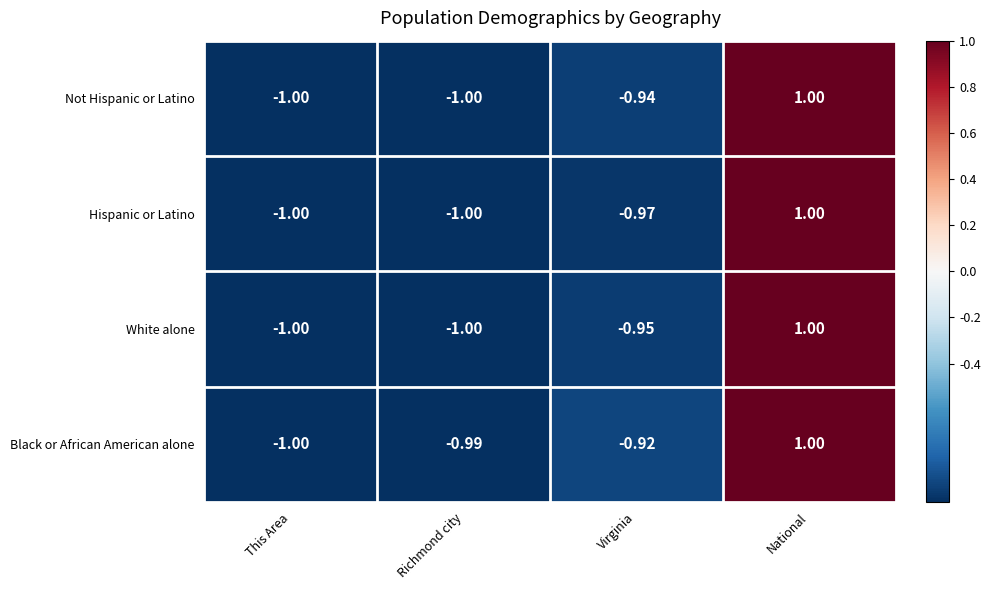

Which category has the highest value in the Black or African American alone series?

National